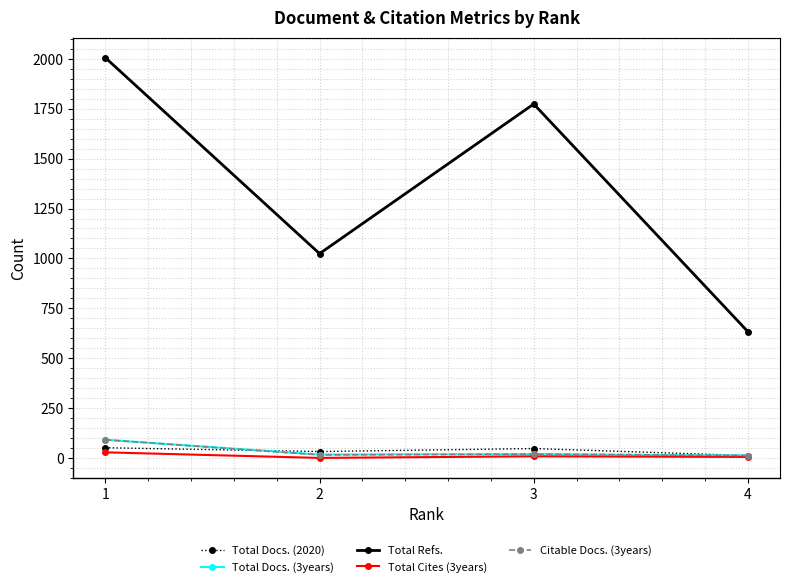

True or false: Total Docs. (2020) has more than 1 points higher than both neighbors.

False